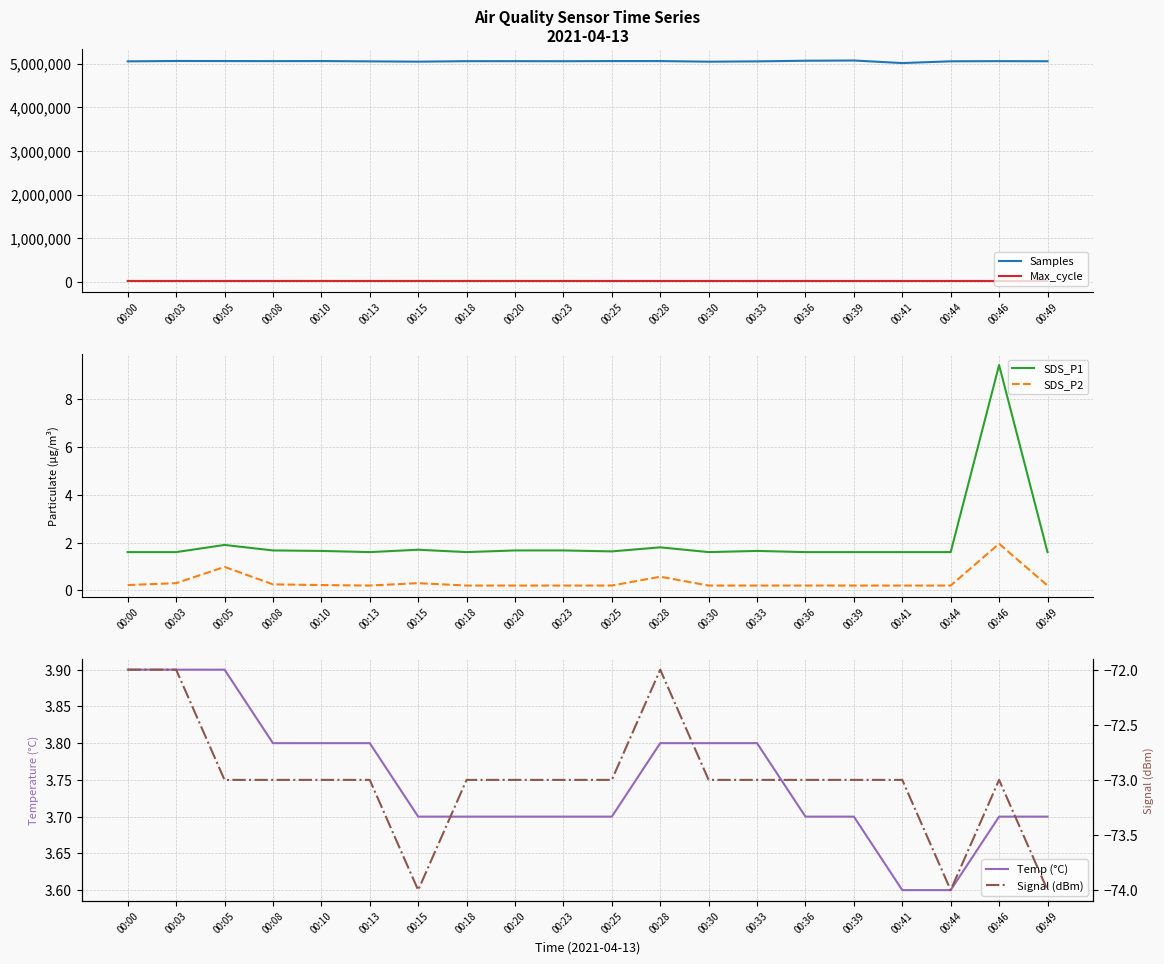

True or false: SDS_P2 has a value of 0.2 at 00:41.

True